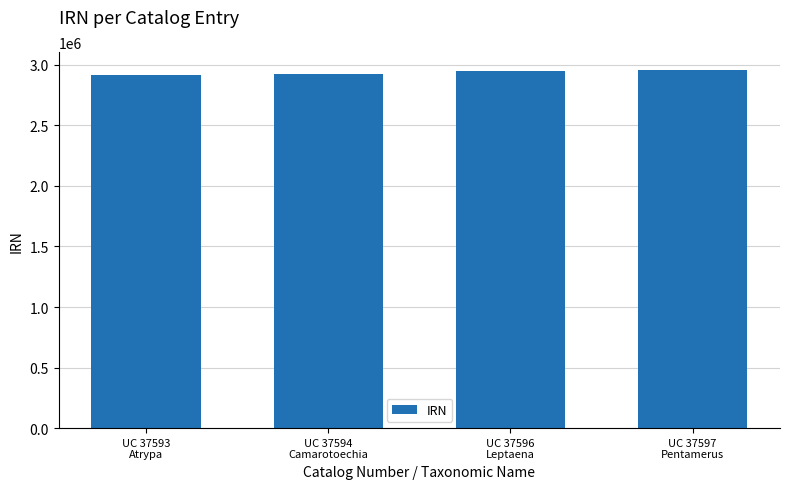

How many data points does each series have?

4